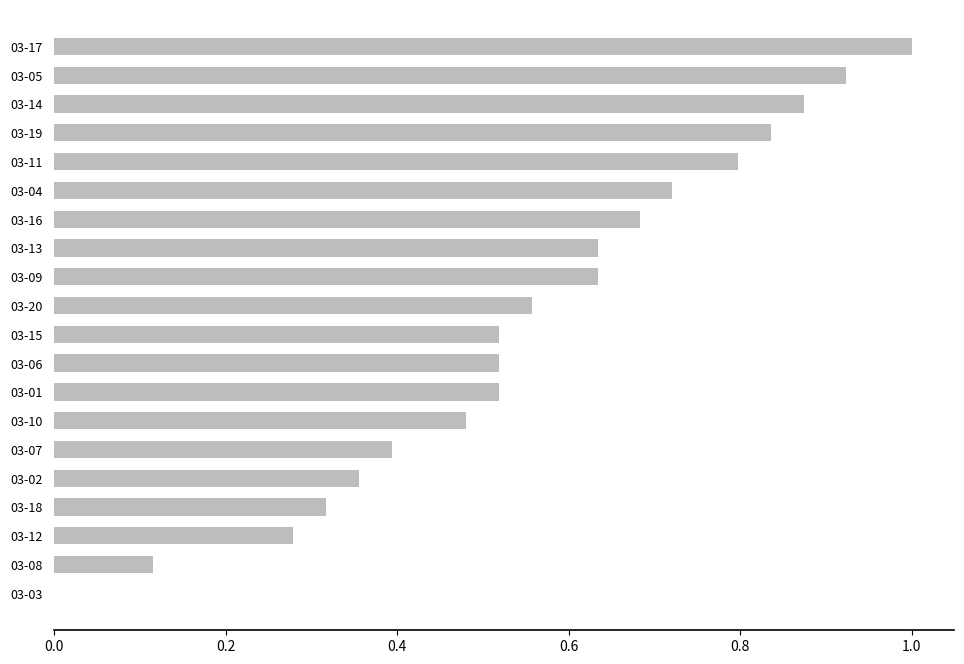

At which category does the chart reach its peak across all series?

03-17